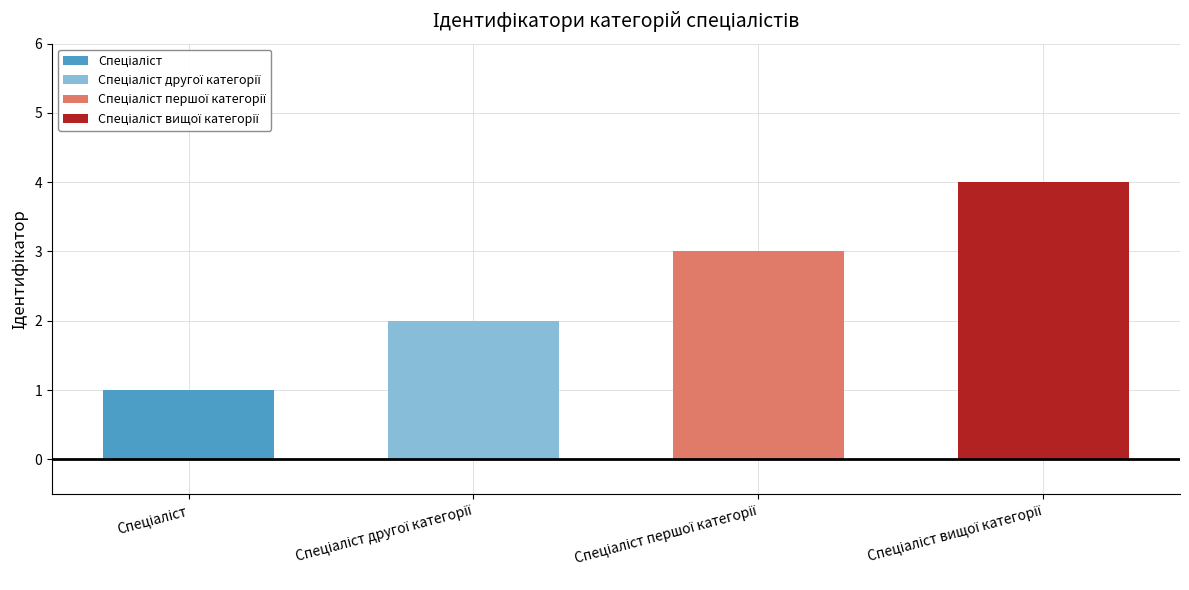

What is the label of the 3rd bar from the right?

Спеціаліст другої категорії